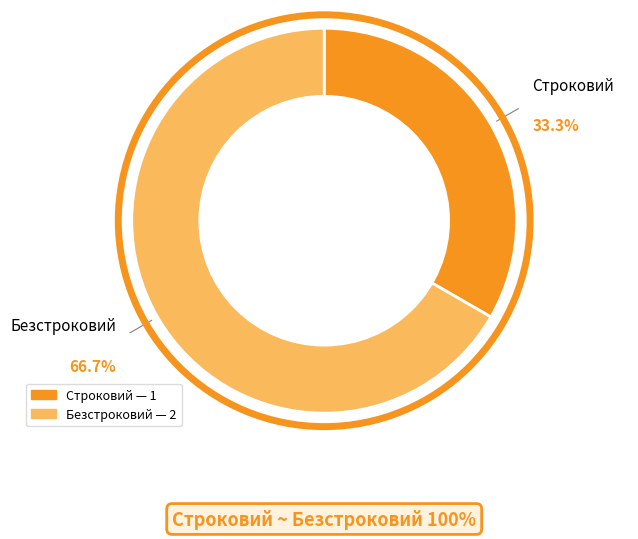

Rank the categories by value from highest to lowest.

Безстроковий, Строковий